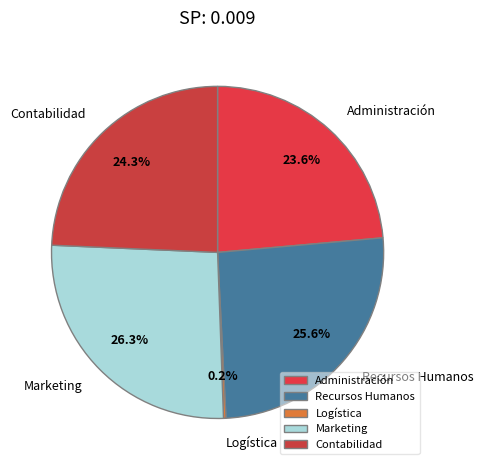

To the nearest percent, what is the difference between the Recursos Humanos and Contabilidad slice percentages?

1%